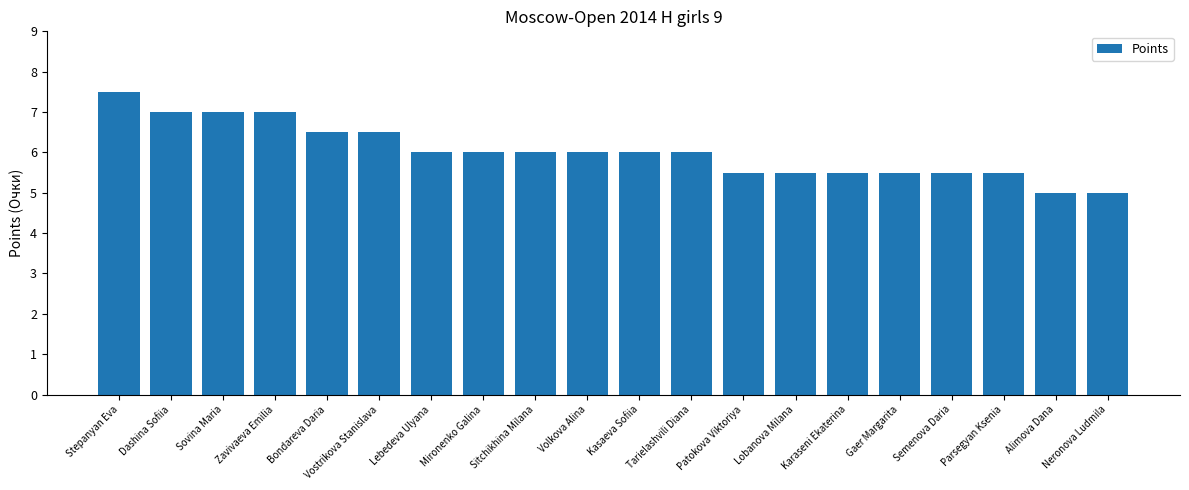

What is the difference between the values at Neronova Ludmila and Patokova Viktoriya?

0.5